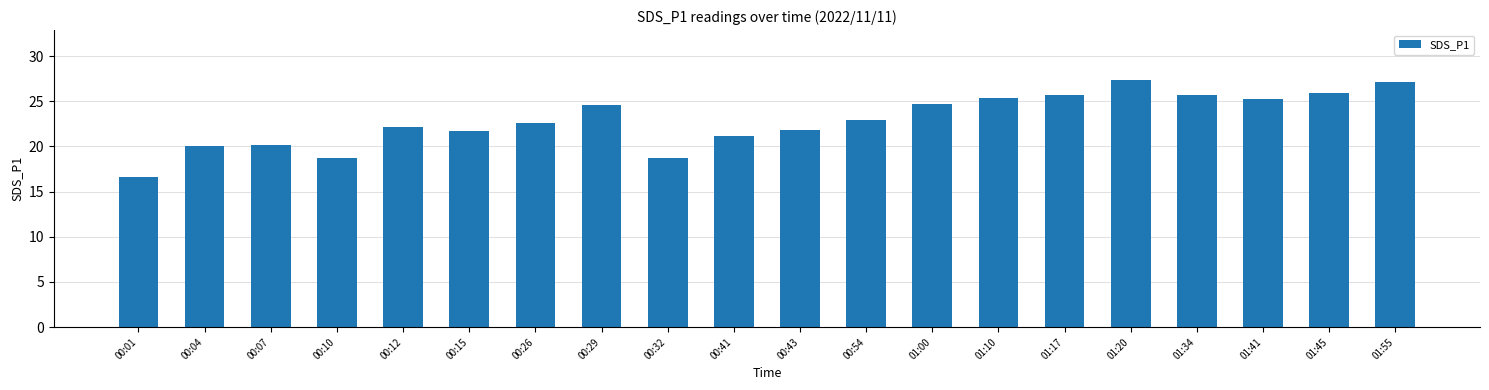

How many categories are shown in the chart?

20